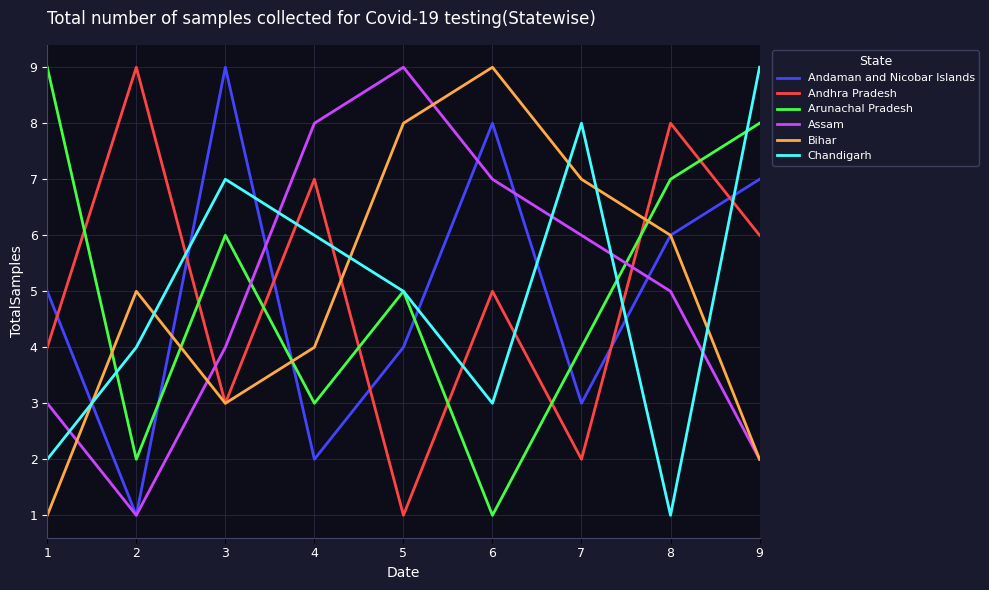

At which category does Arunachal Pradesh reach its first local peak?

3